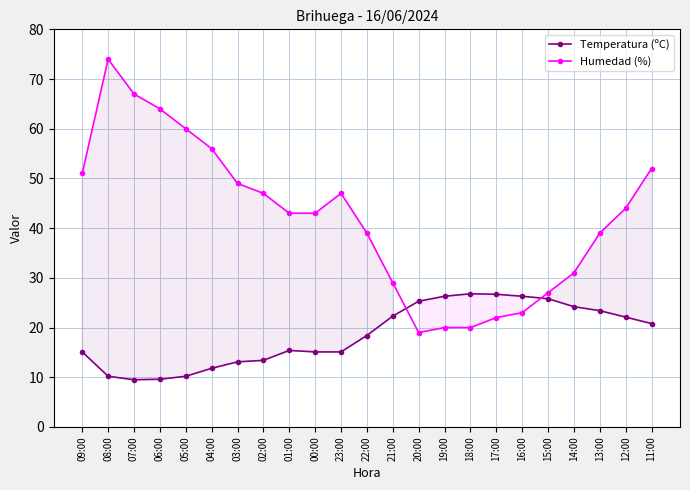

What is the label of the 17th point from the left?

17:00